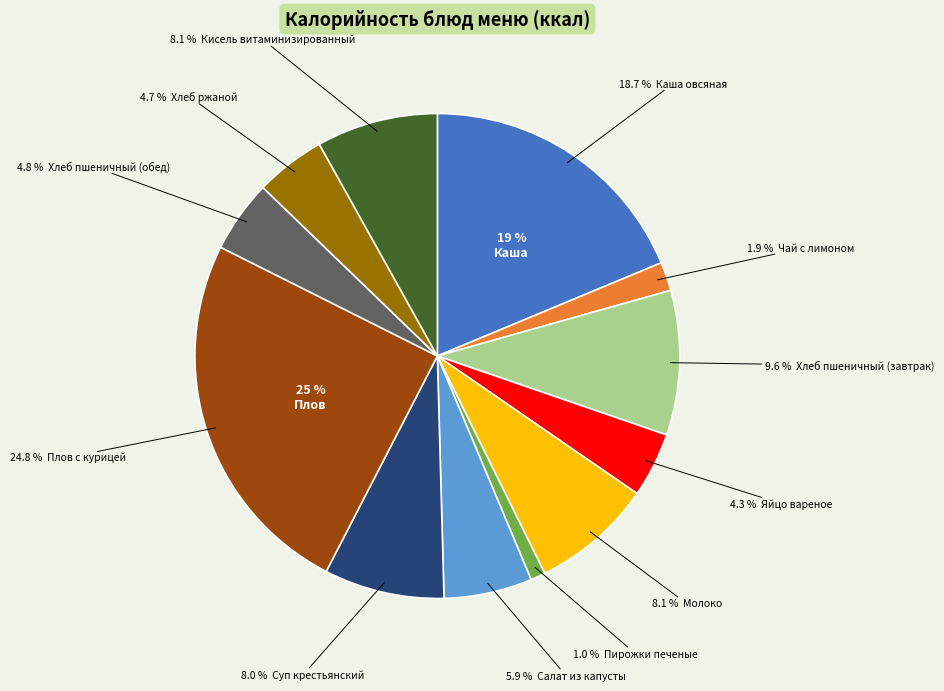

What percentage is the Яйцо вареное slice, to the nearest percent?

4%